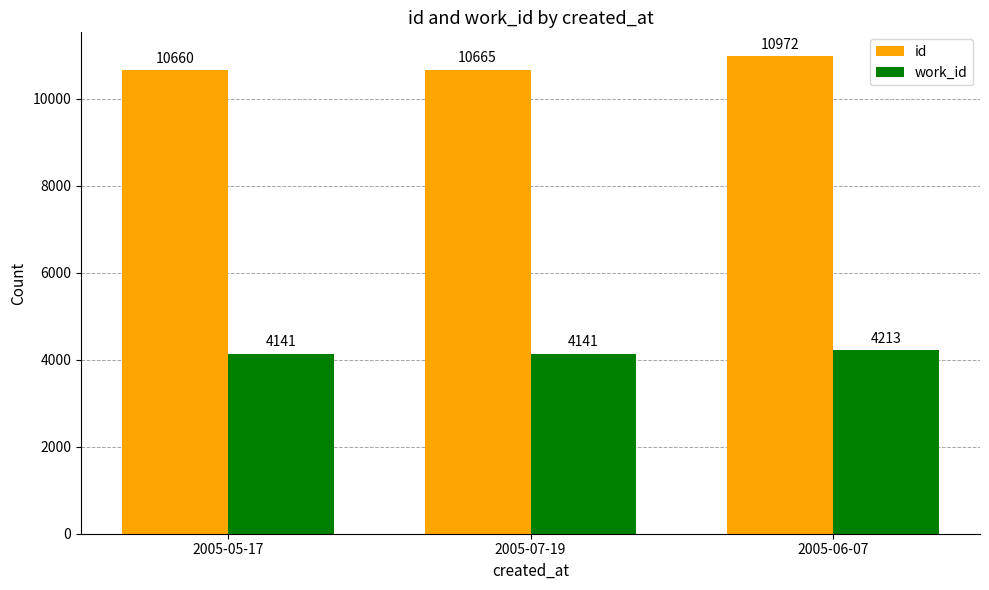

What is the spread (max minus min) of values at 2005-06-07?

6759